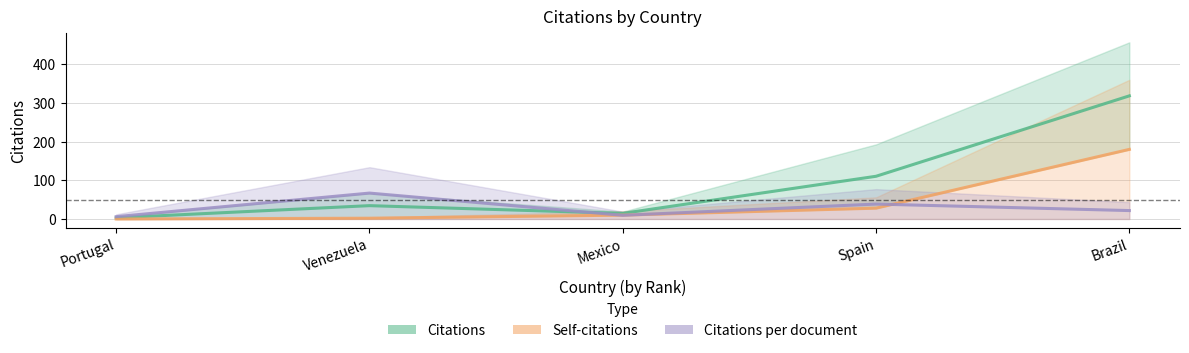

Does the chart display data point markers on the line(s)?

No